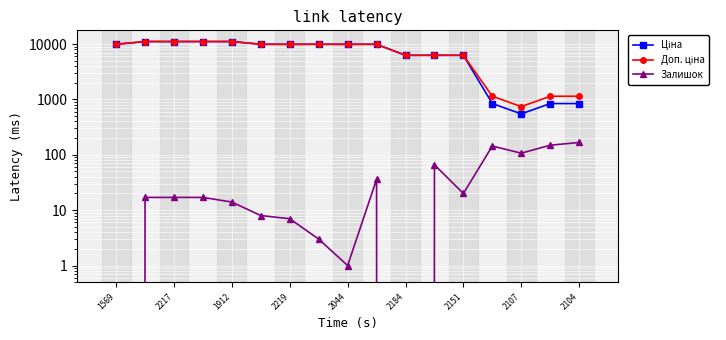

The Доп. ціна series shows 6266.7 at 2184. True or false?

True